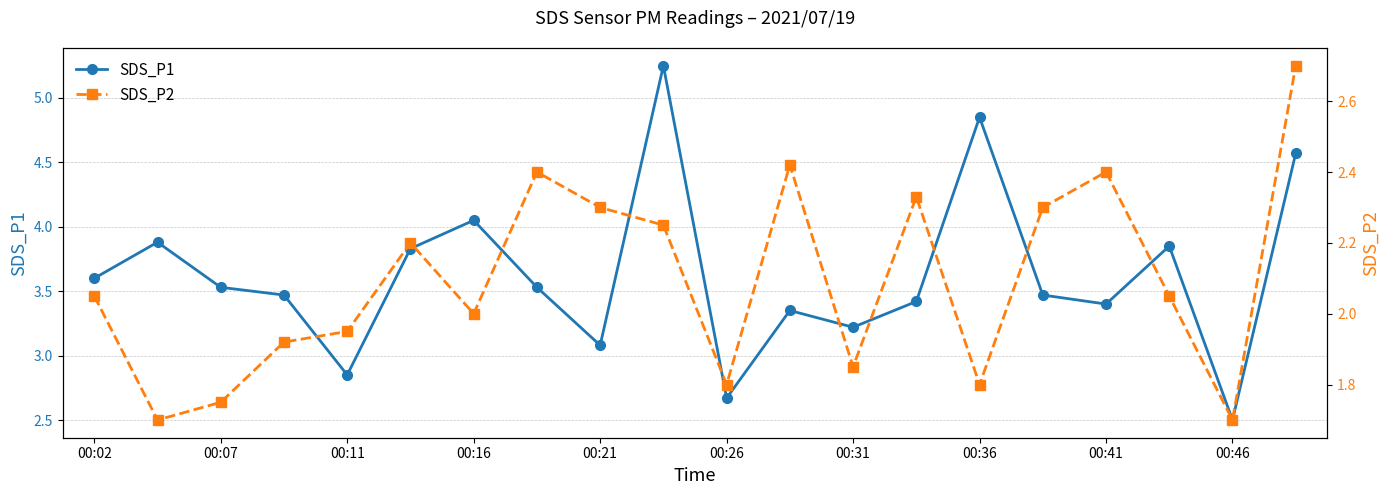

The SDS_P2 series shows 2.3 at 15. True or false?

True